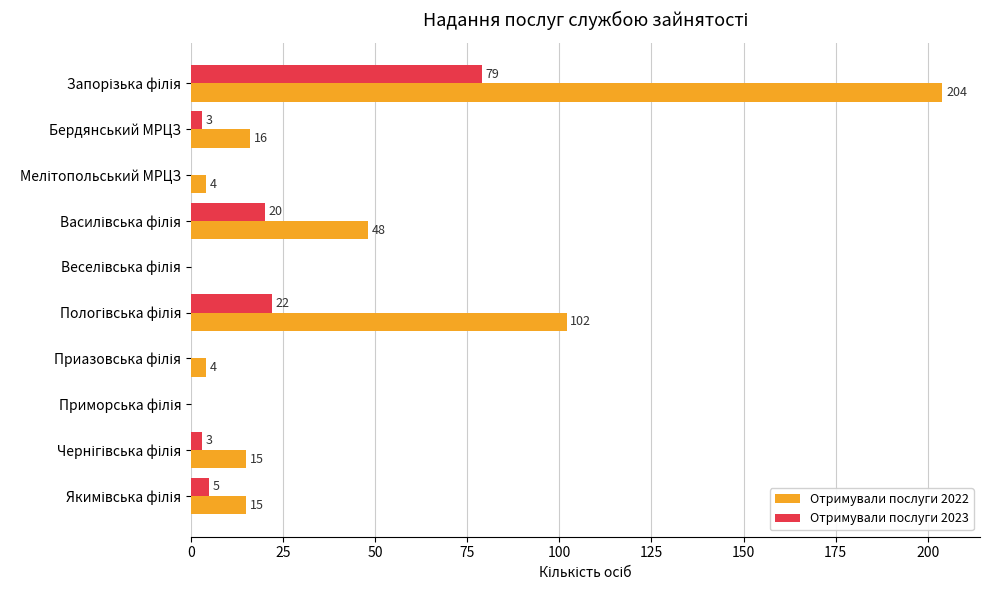

Which series has the largest total across all categories?

Отримували послуги 2022